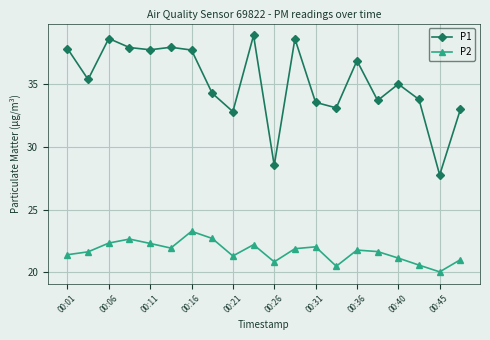

In P1, how many points are lower than both neighbors (excluding endpoints)?

7